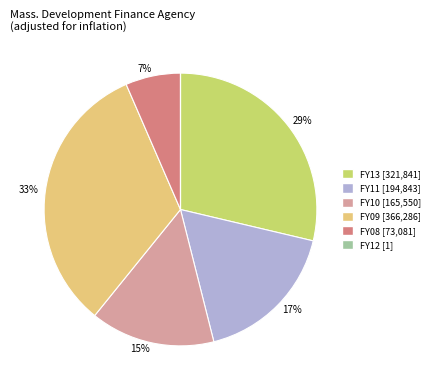

Approximately how many times larger is the value at FY13 [321,841] compared to FY09 [366,286]?

0.9